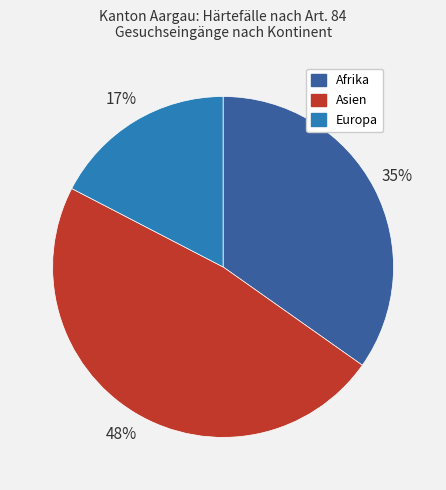

What is the ratio of the value at Asien to the value at Afrika?

1.4